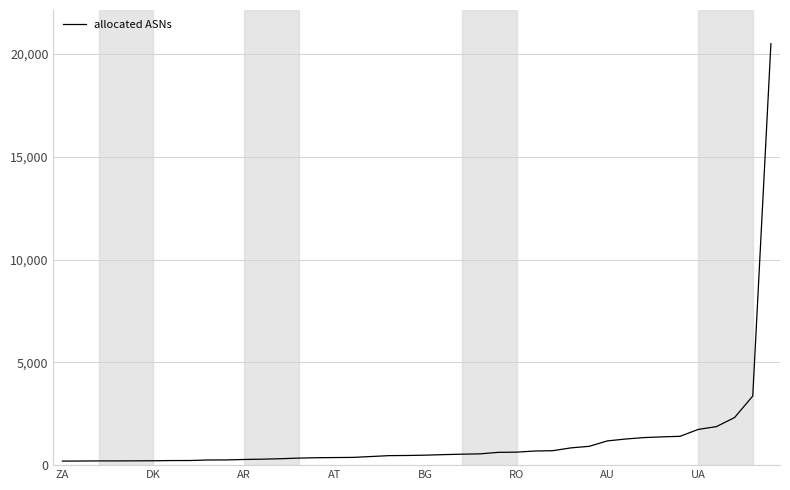

What is the greatest value displayed?

20506